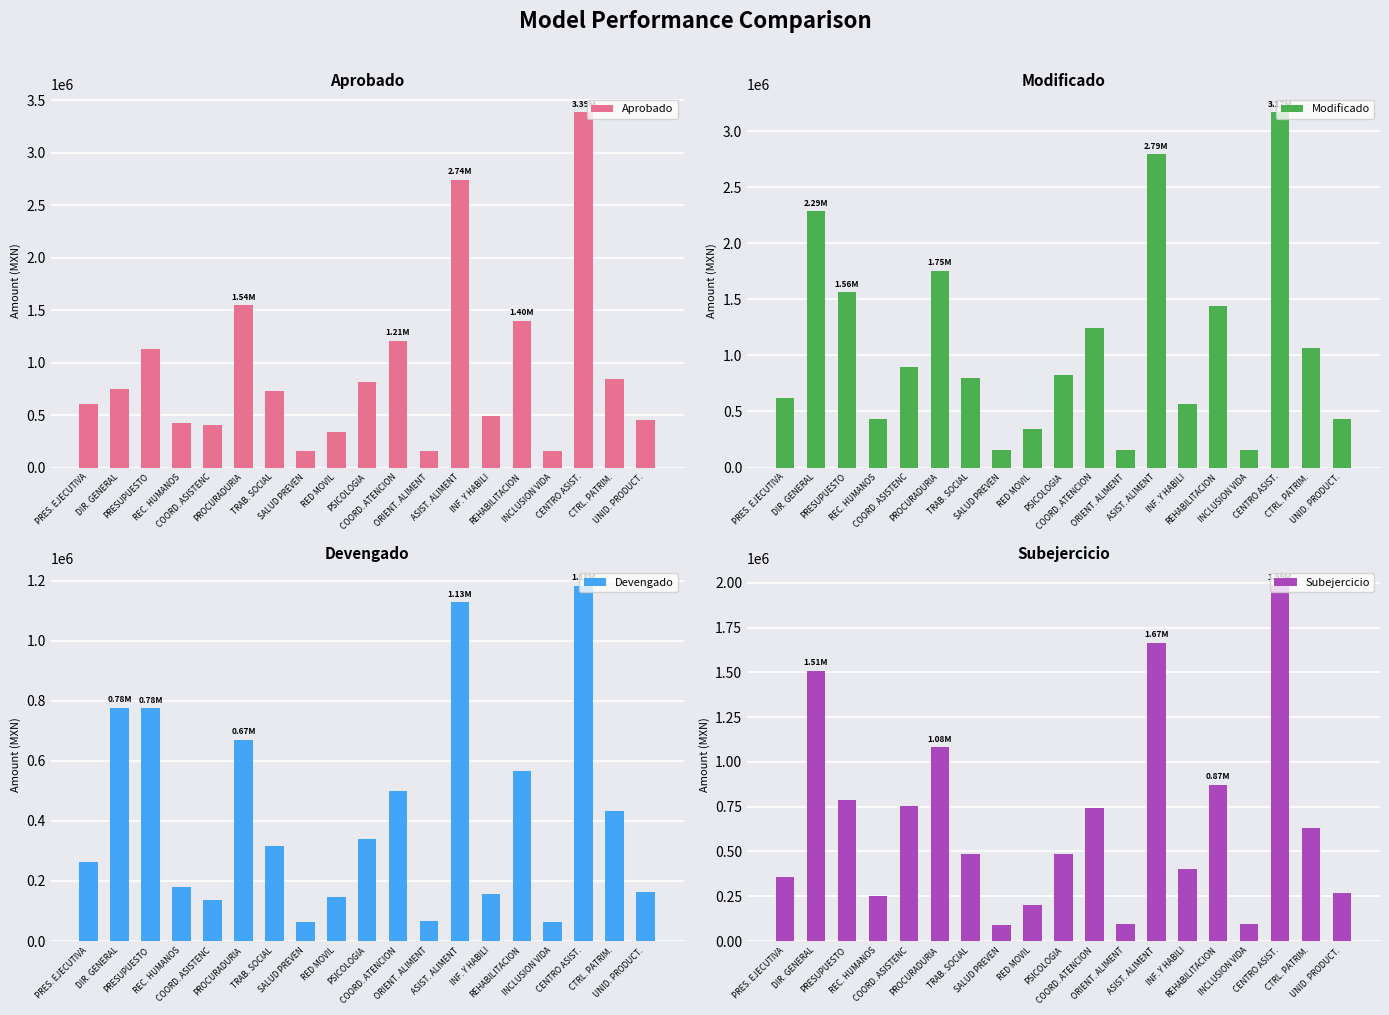

What is the total value across all series at DIR. GENERAL?

5315435.4